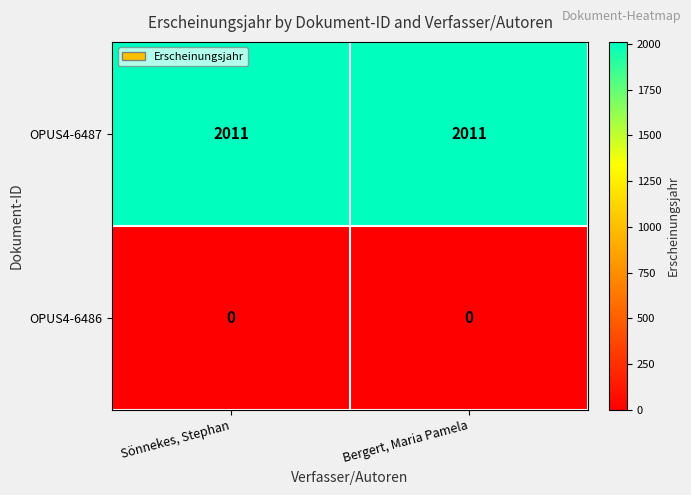

Reading right to left, list all the values displayed in this chart.

OPUS4-6487: 2011	2011
OPUS4-6486: 0	0